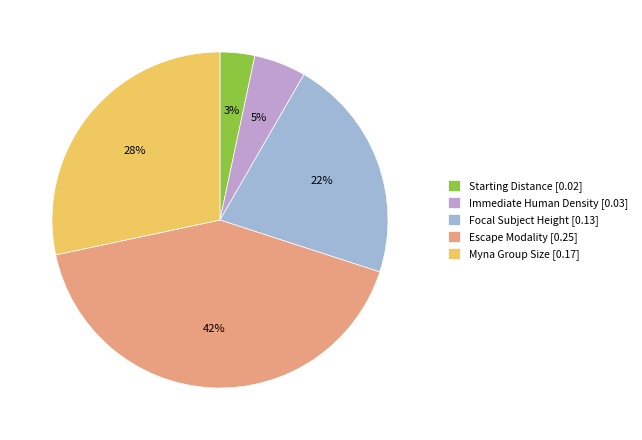

True or false: Myna Group Size accounts for 20% of the total.

False